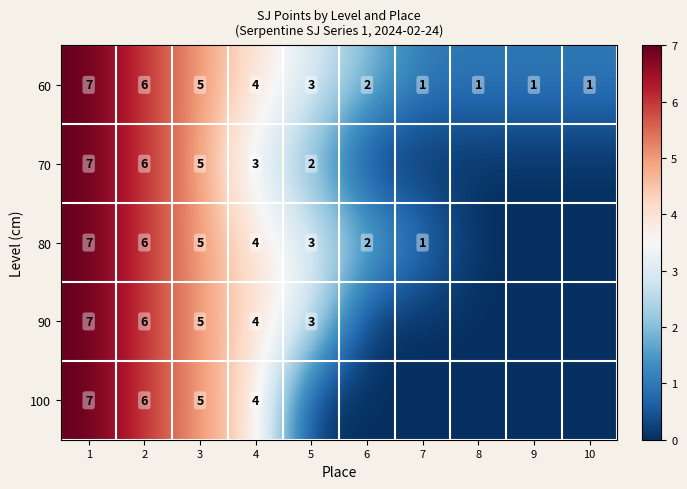

Which has a higher value, 8 or 1?

1